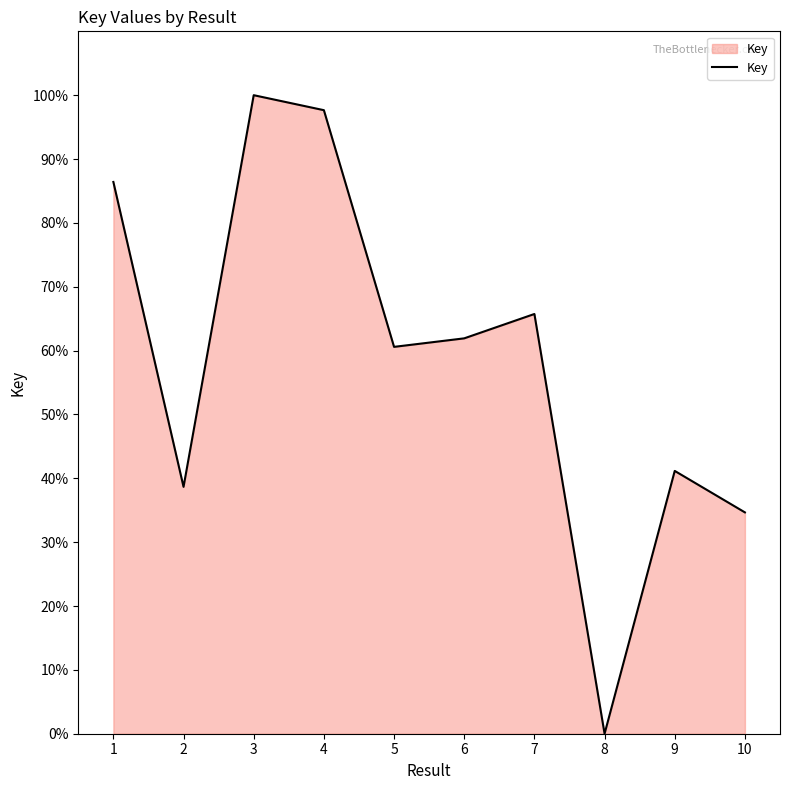

Reading left to right, extract all data points from this chart.

86.4	38.7	100.0	97.7	60.6	61.9	65.7	0.0	41.2	34.7